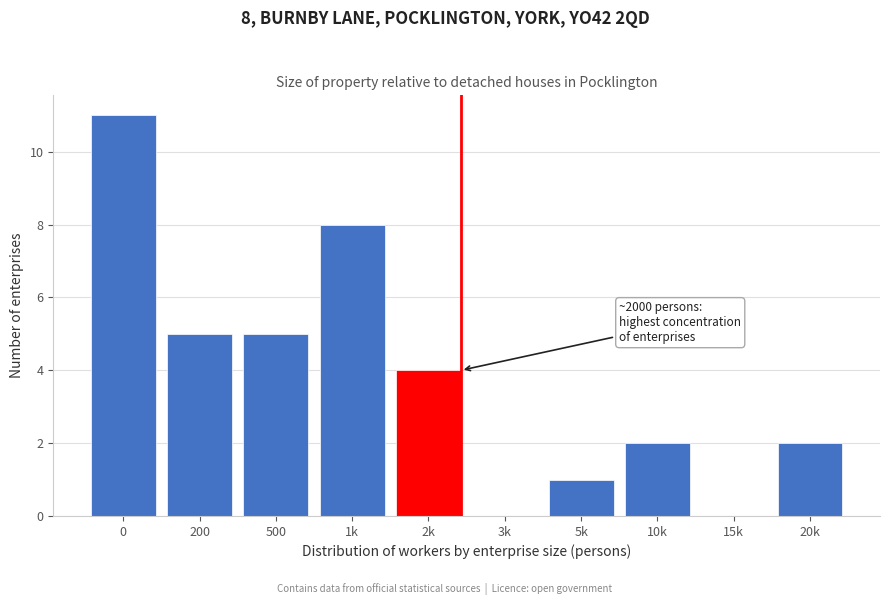

Reading left to right, transcribe all the data shown in this chart.

0=11	200=5	500=5	1k=8	2k=4	3k=0	5k=1	10k=2	15k=0	20k=2